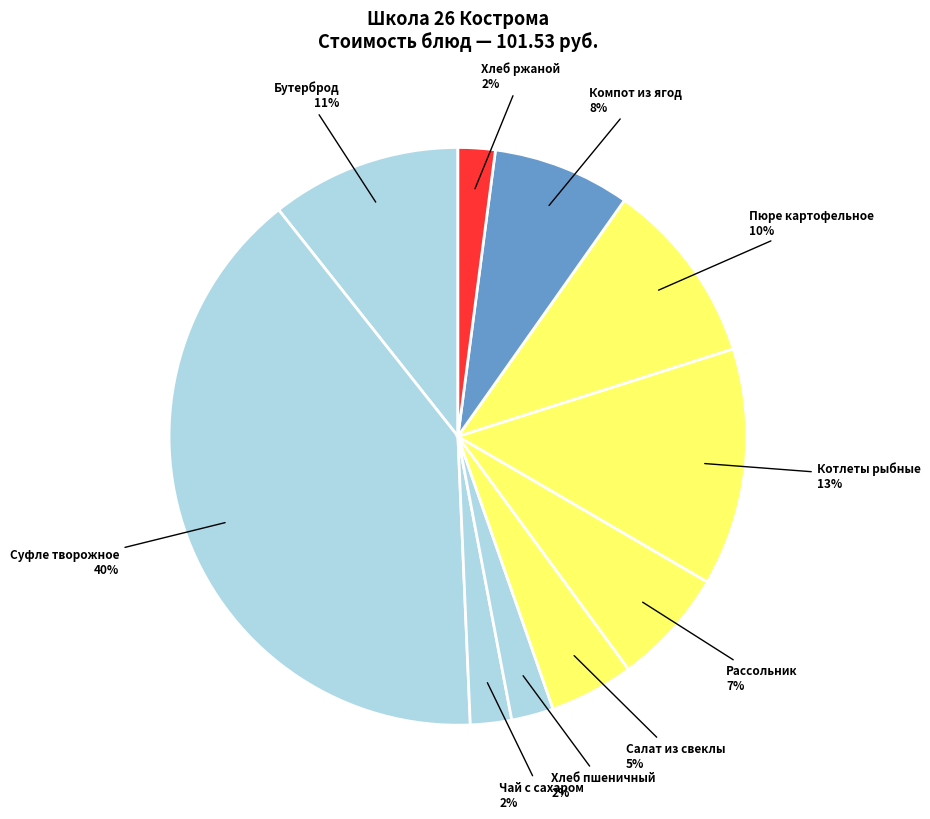

Count the number of slices in the pie.

10